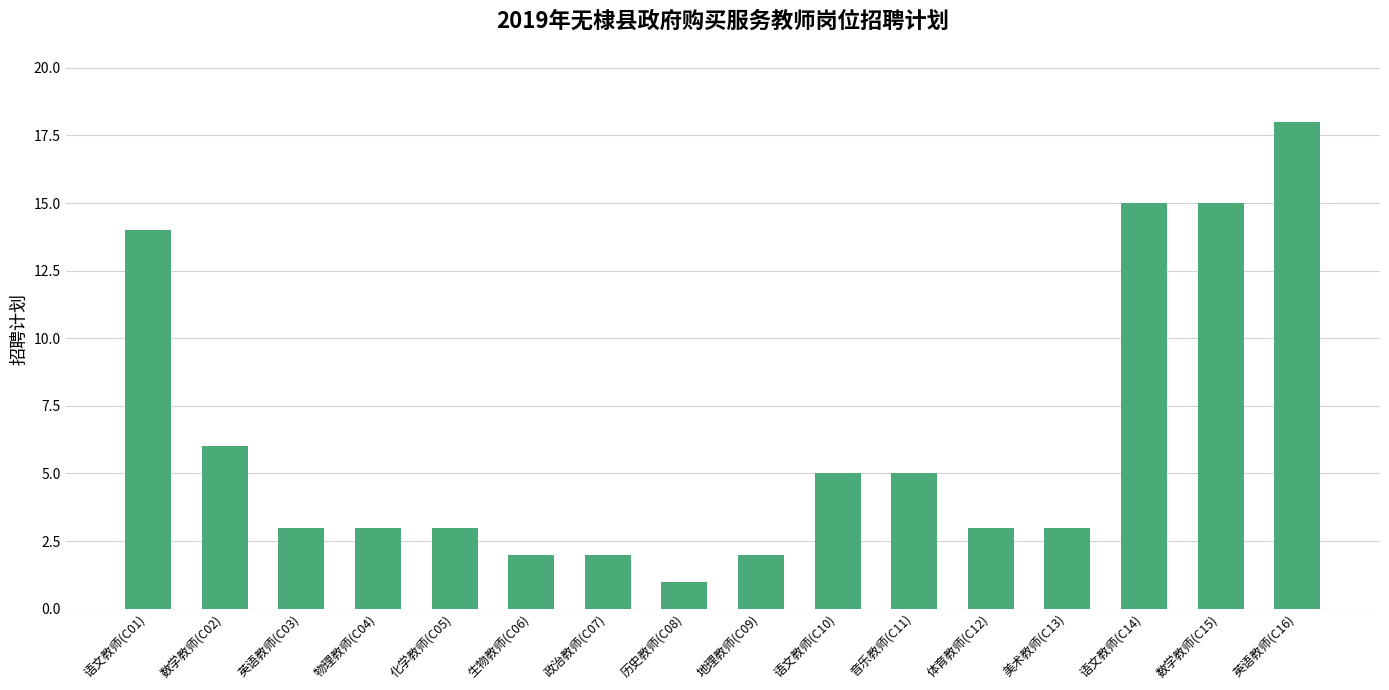

Which has a higher value, 地理教师(C09) or 历史教师(C08)?

地理教师(C09)